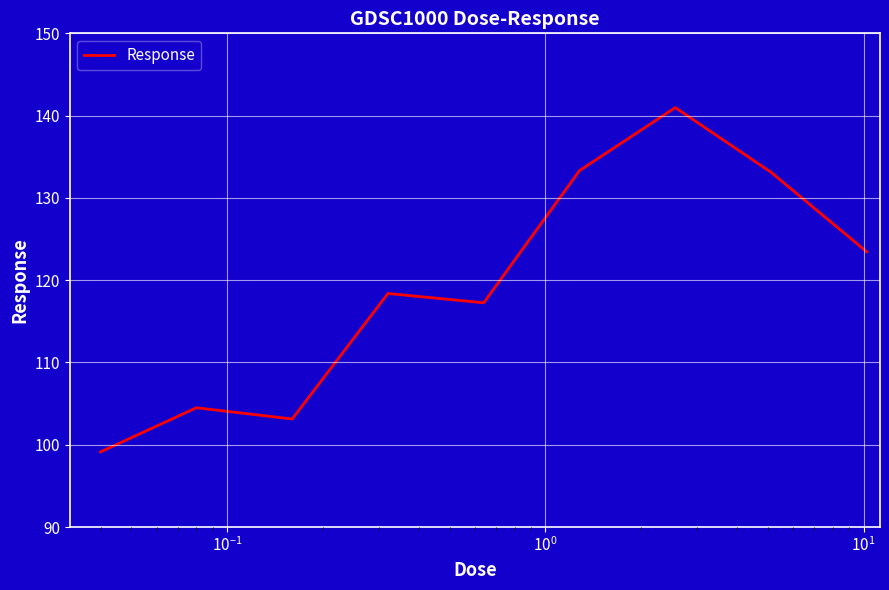

What is the greatest value displayed?

141.0